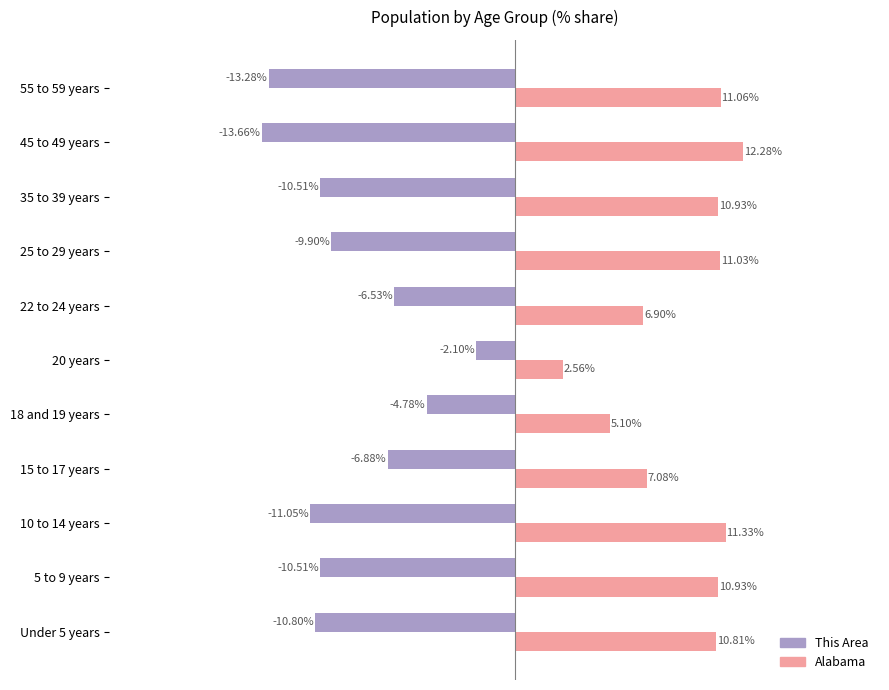

Rank the series by their average value, from highest to lowest.

Alabama, This Area